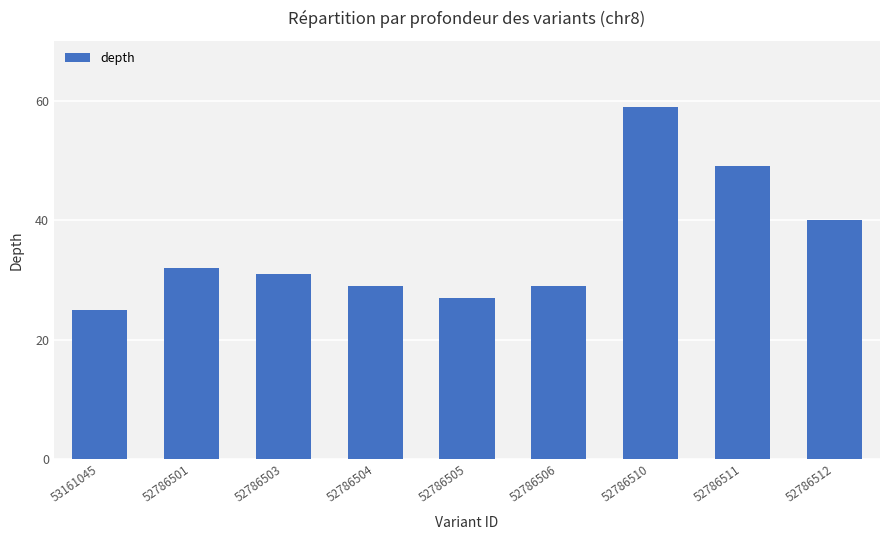

What is the label of the 1st bar from the left?

53161045